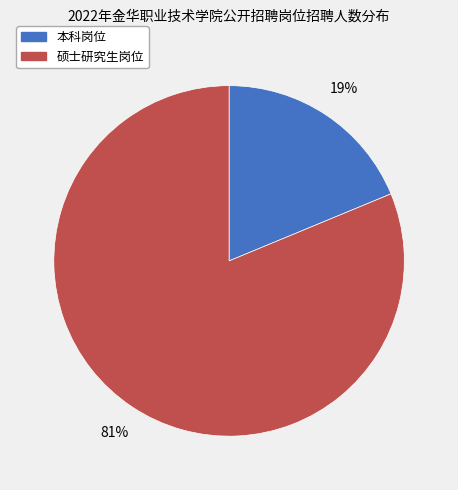

To the nearest percent, what is the average slice percentage?

50%